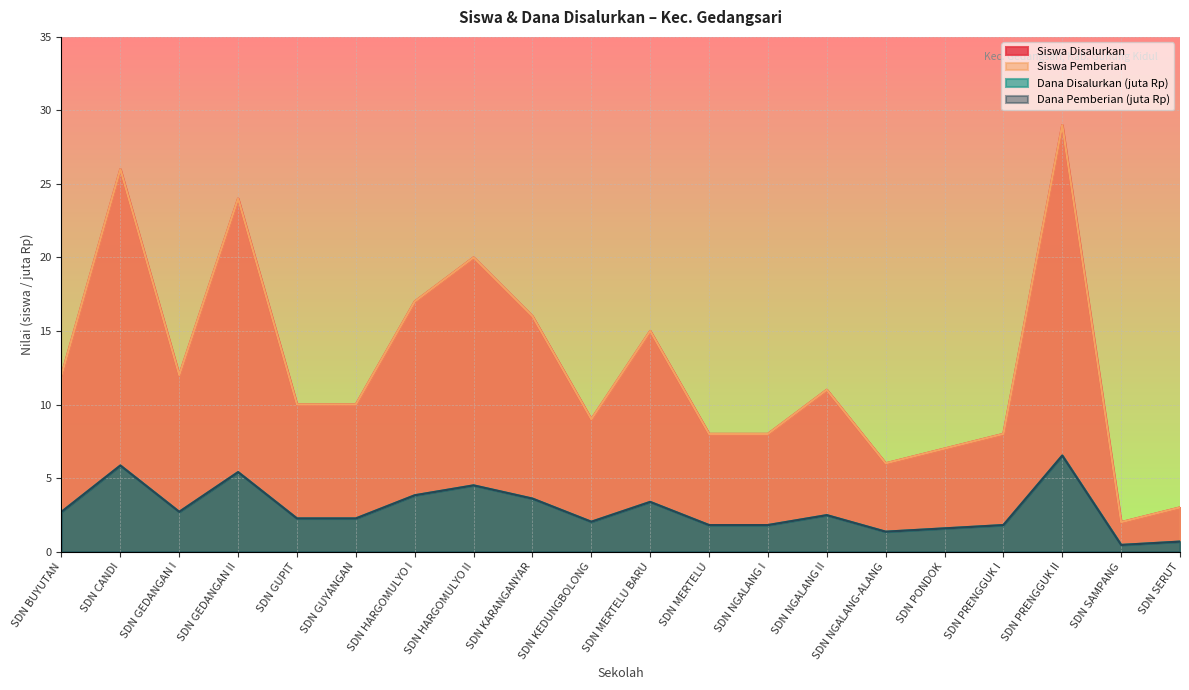

What is the difference between the Siswa Disalurkan values at SDN GEDANGAN II and SDN HARGOMULYO I?

1.6